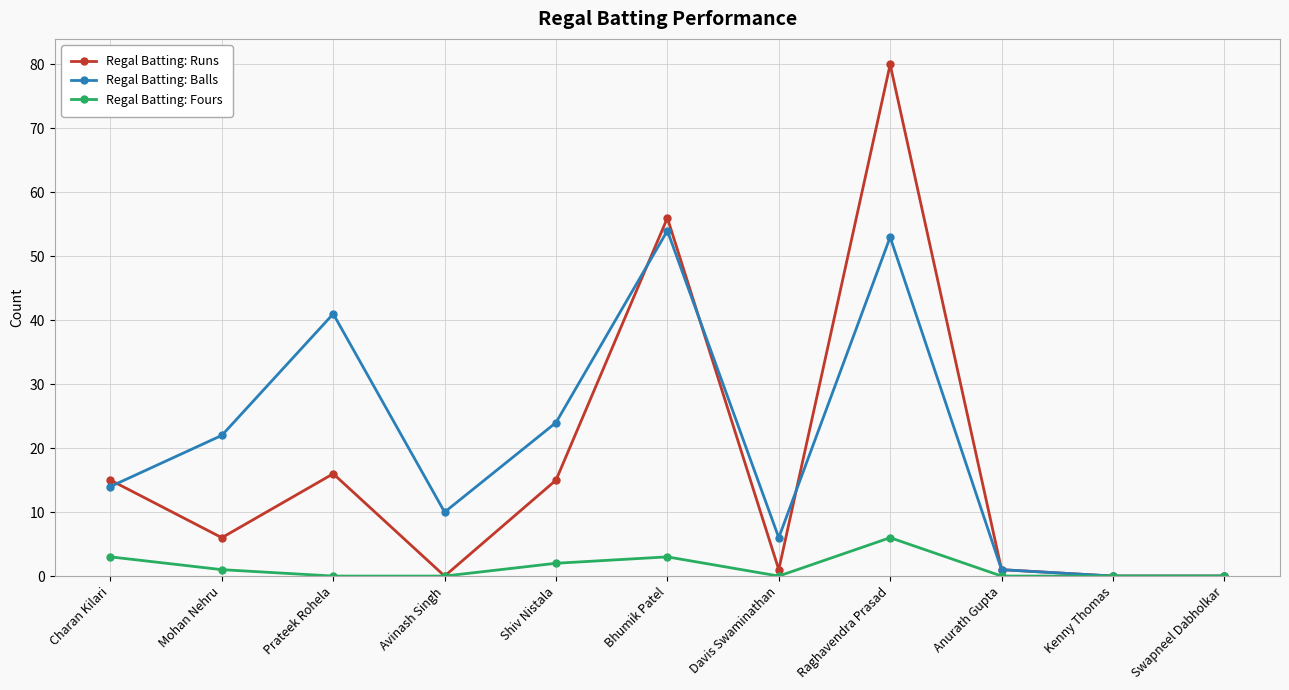

The value of Regal Batting: Runs at Prateek Rohela is 16. True or false?

True